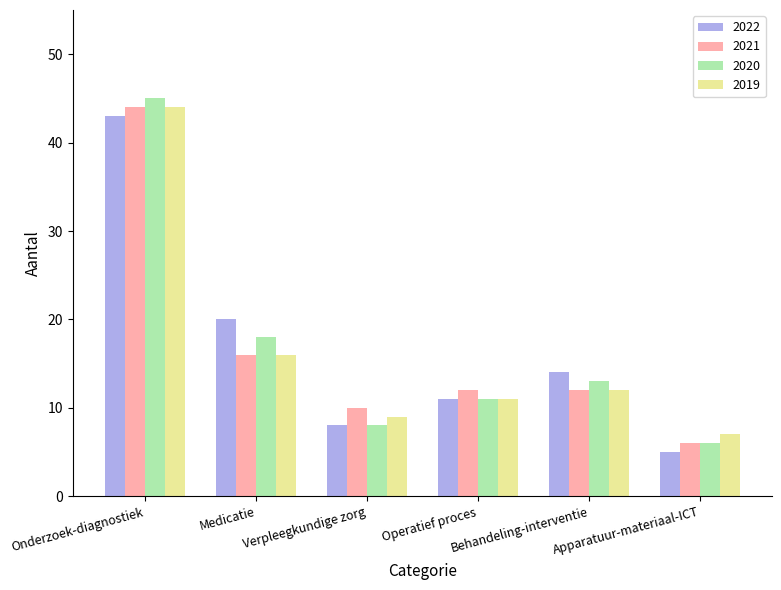

Count the number of data series in this chart.

4